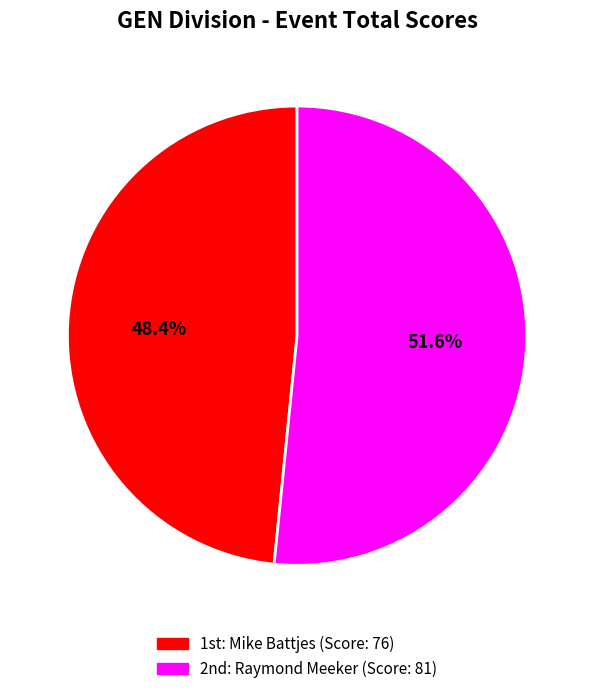

Does any single category account for the majority?

Yes